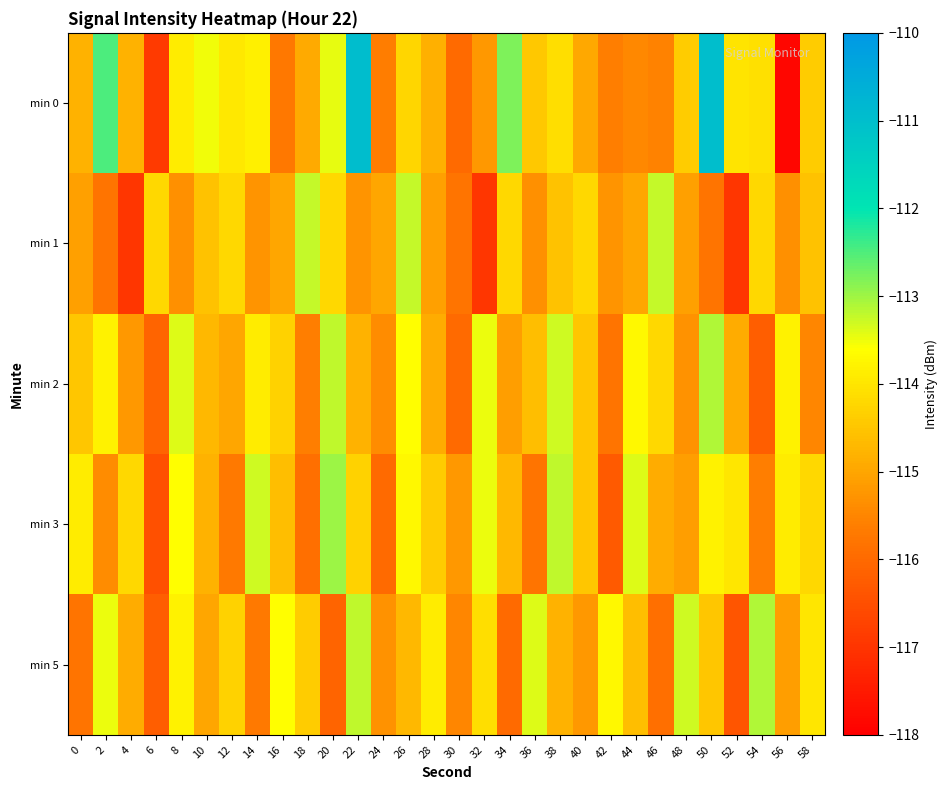

At 50, list the series in order from largest to smallest.

min 0, min 2, min 3, min 5, min 1